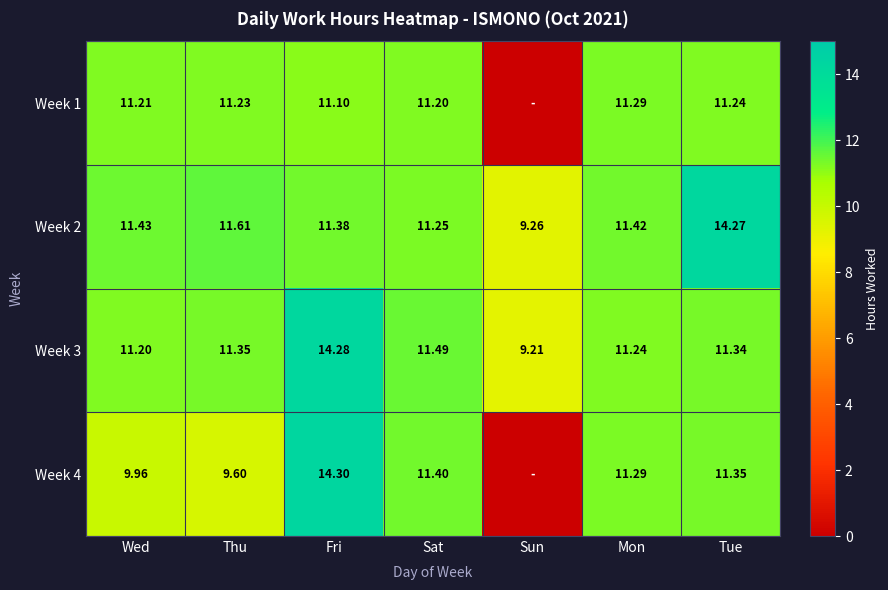

Is the value of Week 1 at Mon greater than the value of Week 2 at Thu?

No